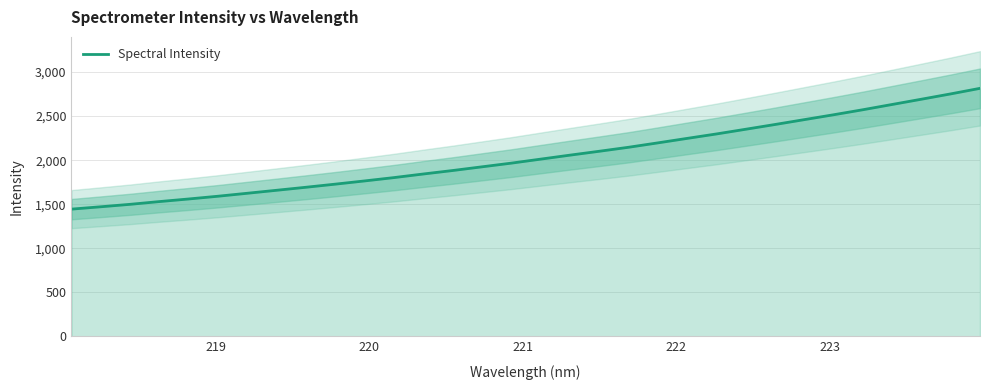

What is the maximum value shown in the chart?

2815.5